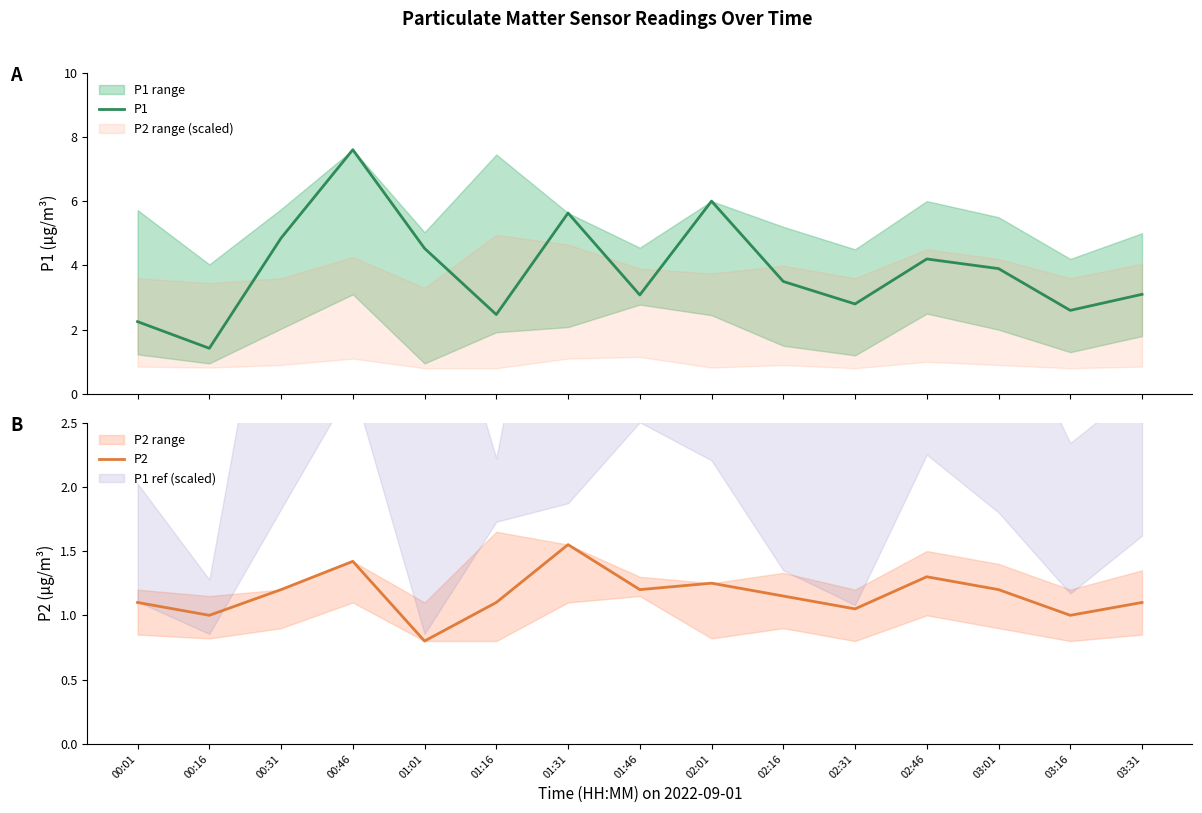

Which series has the largest range (max minus min)?

P1